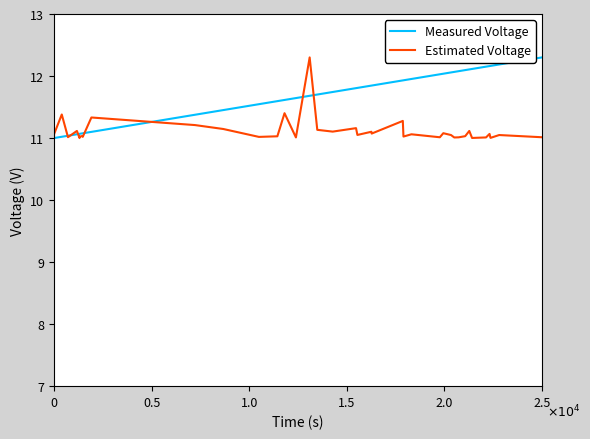

Which series has the largest total across all categories?

Measured Voltage